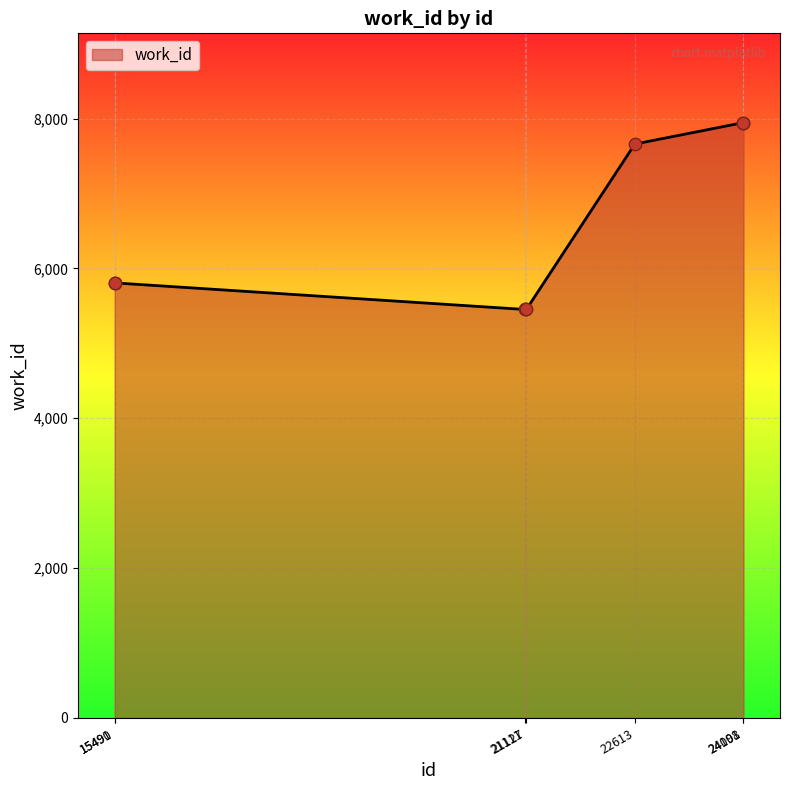

What is the ratio of the value at 21127 to the value at 15490?

0.9